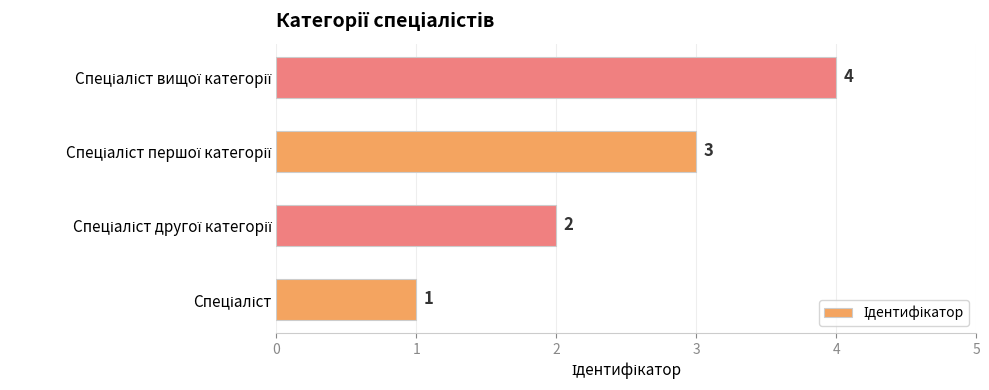

How many values are between 2 and 4?

3